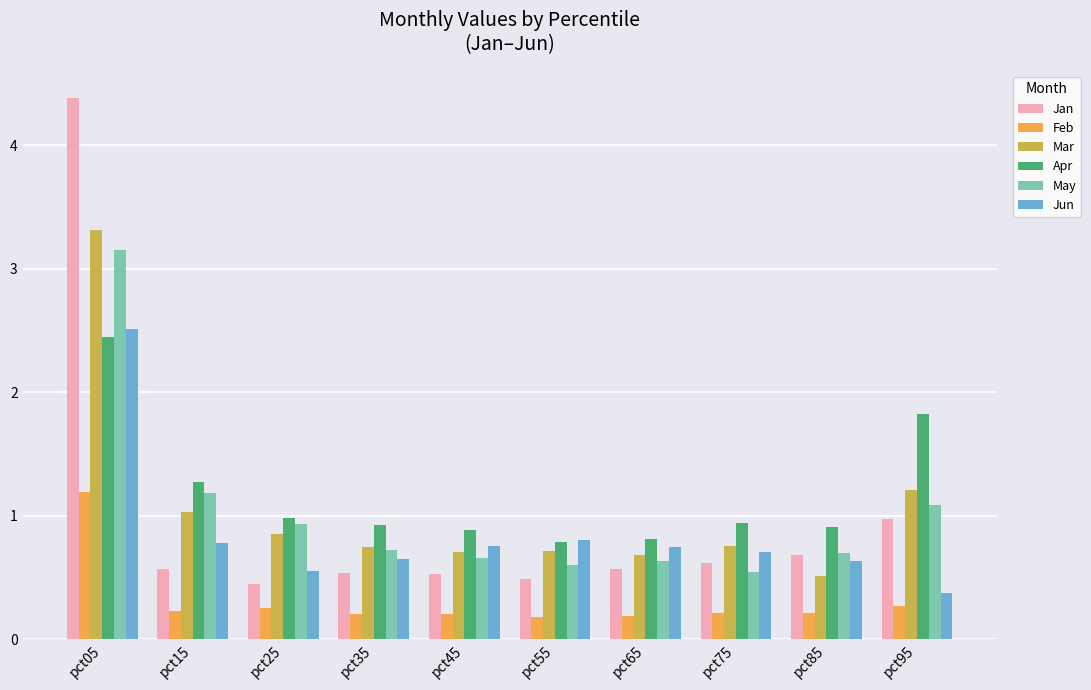

How many series are shown in this chart?

6